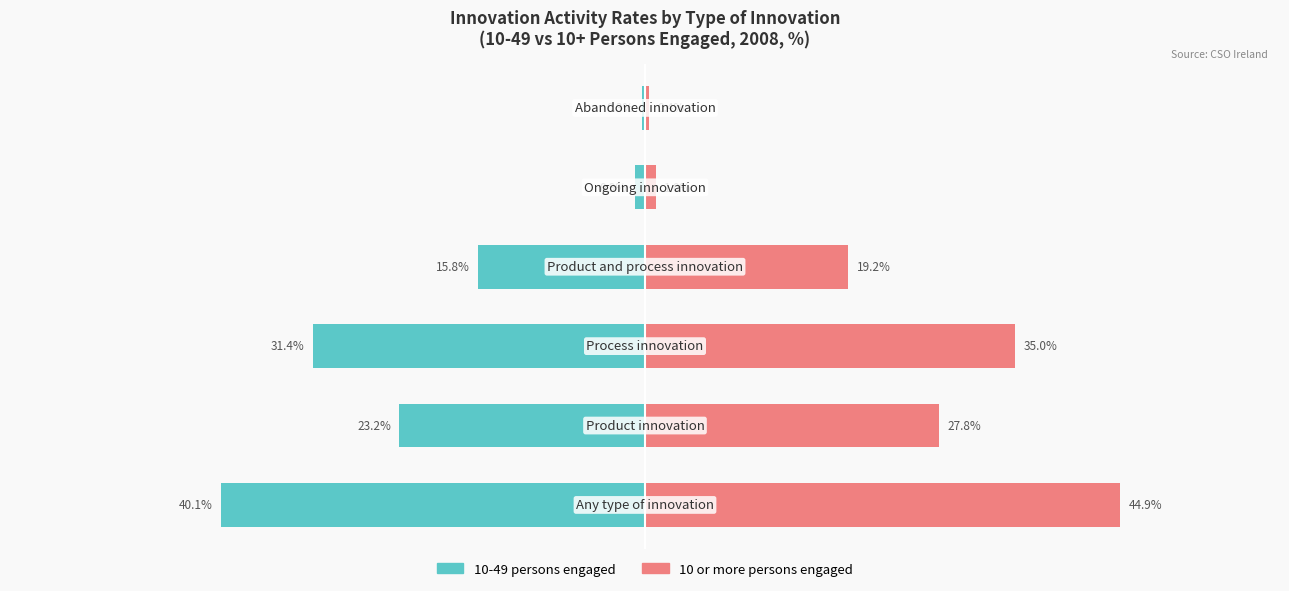

Reading left to right, list all the values displayed in this chart.

10 or more persons engaged: 44.9	27.8	35.0	19.2	1.0	0.4
10-49 persons engaged: -40.1	-23.2	-31.4	-15.8	-0.9	-0.3